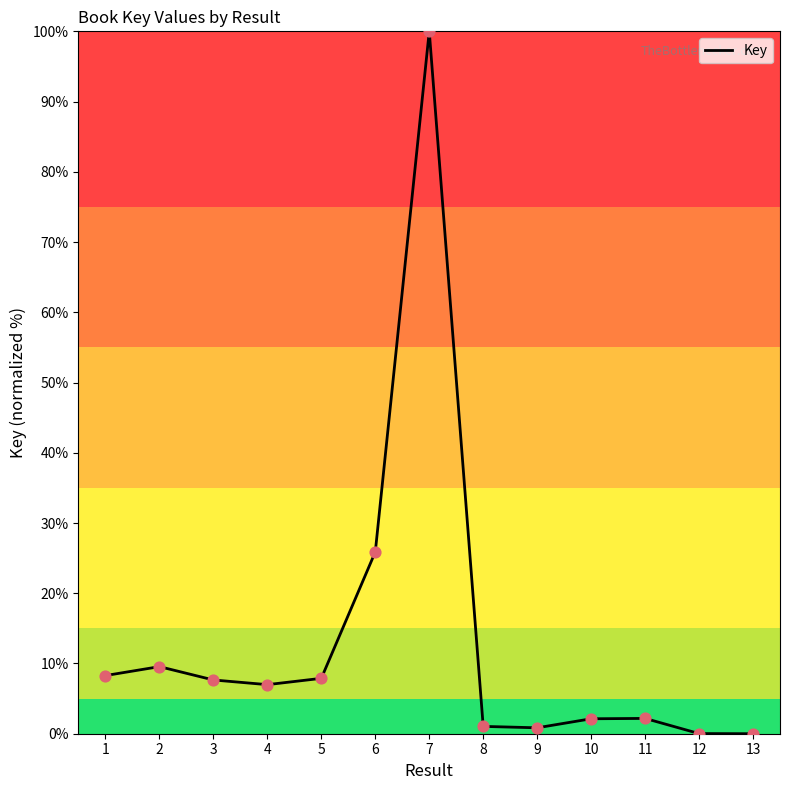

Between 4 and 12, which is larger?

4